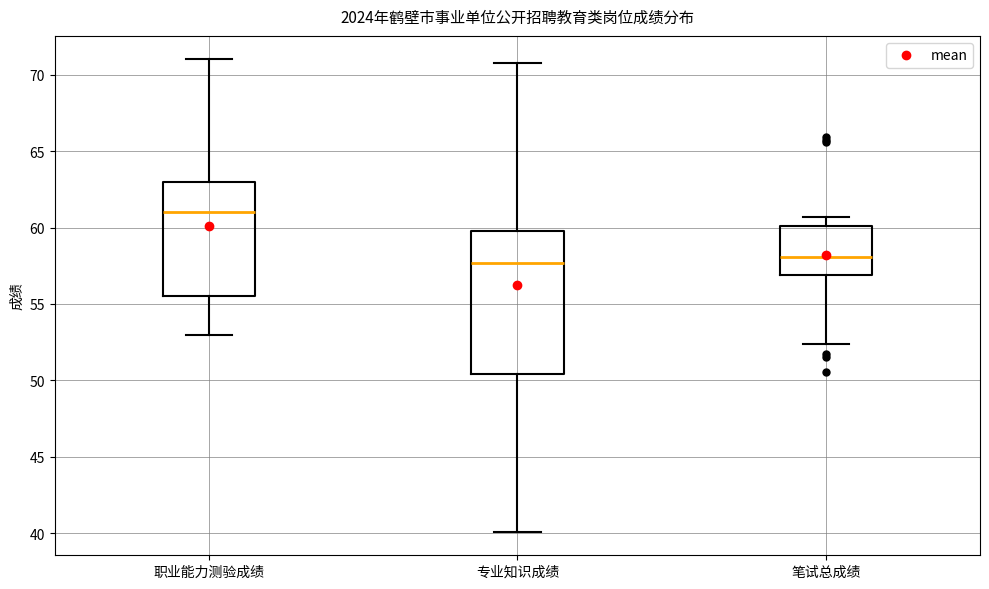

Which box is the tallest, from its lower edge to its upper edge?

专业知识成绩